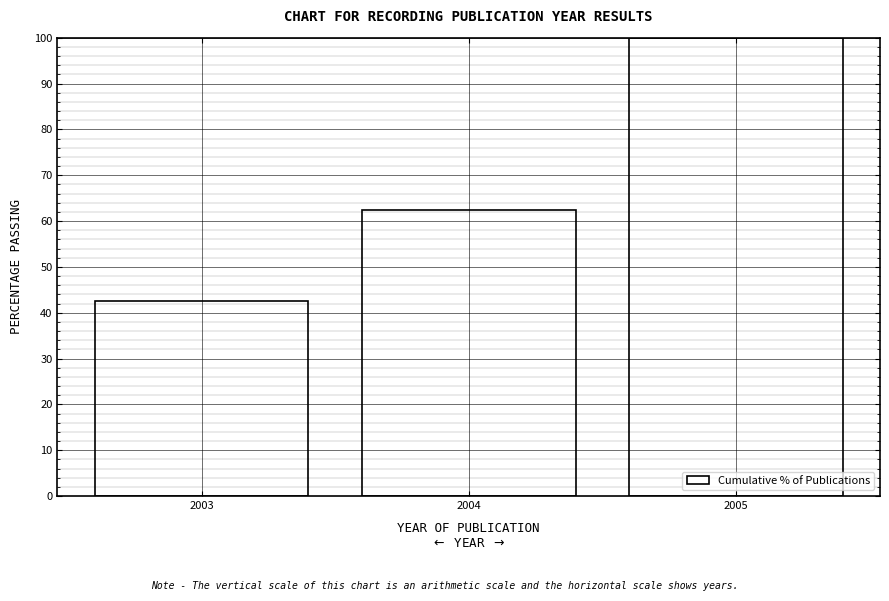

Reading left to right, transcribe all the data shown in this chart.

2003=42.5	2004=62.5	2005=100.0